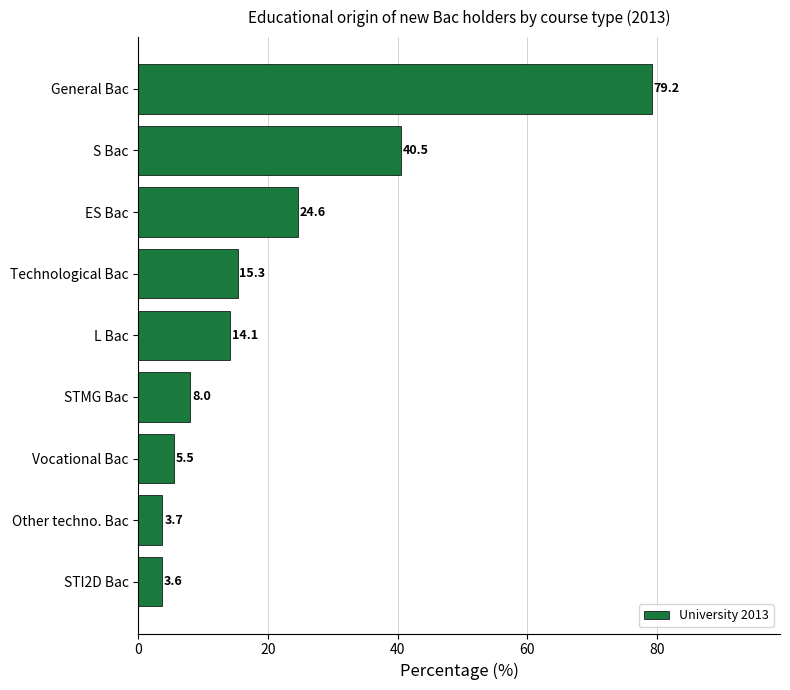

List the labels in order of value, smallest first.

STI2D Bac, Other techno. Bac, Vocational Bac, STMG Bac, L Bac, Technological Bac, ES Bac, S Bac, General Bac